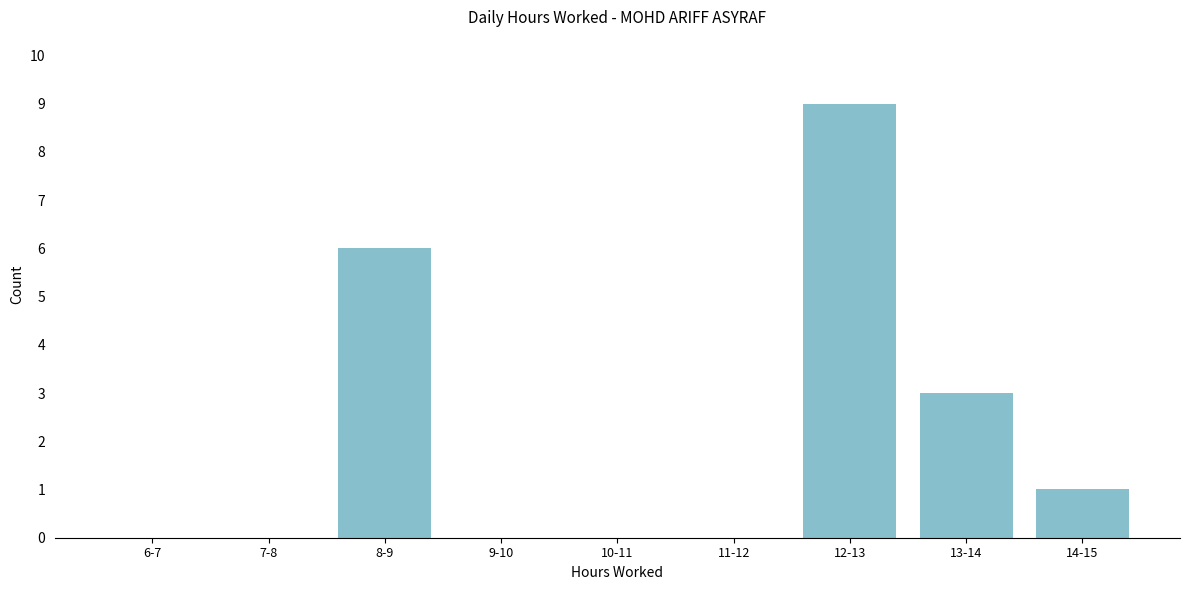

Reading right to left, list all the values displayed in this chart.

14-15=1	13-14=3	12-13=9	11-12=0	10-11=0	9-10=0	8-9=6	7-8=0	6-7=0